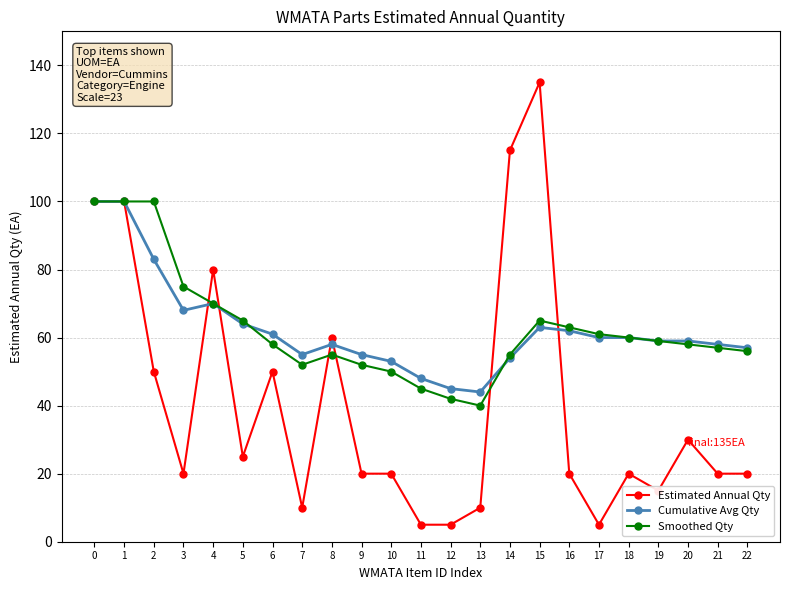

Which series changed the most between 9 and 13?

Smoothed Qty